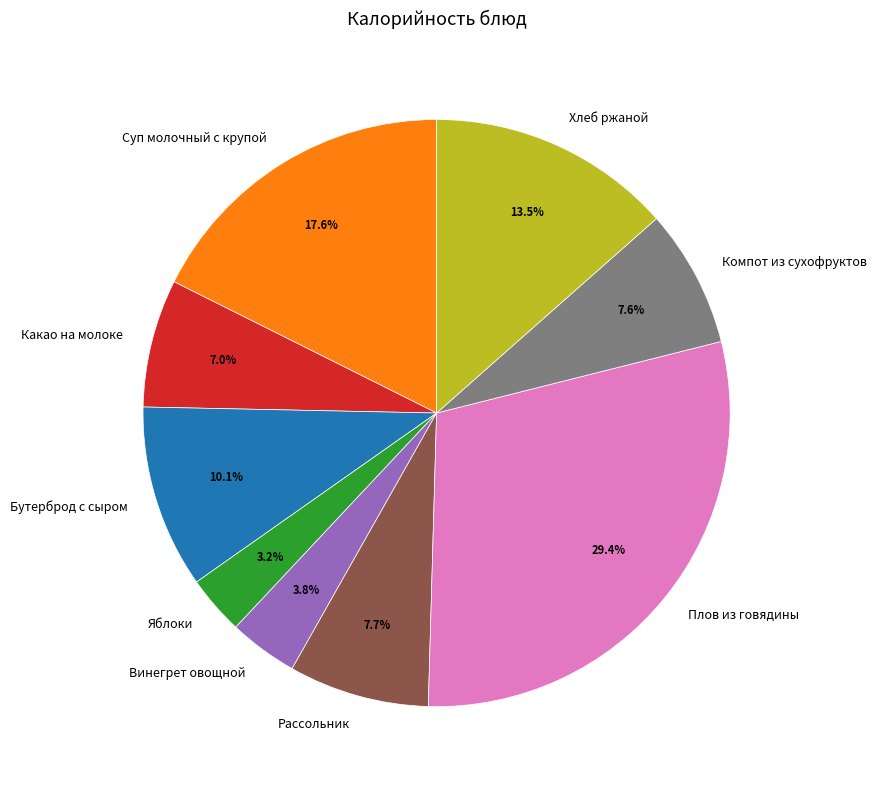

Which slice is the smallest?

Яблоки